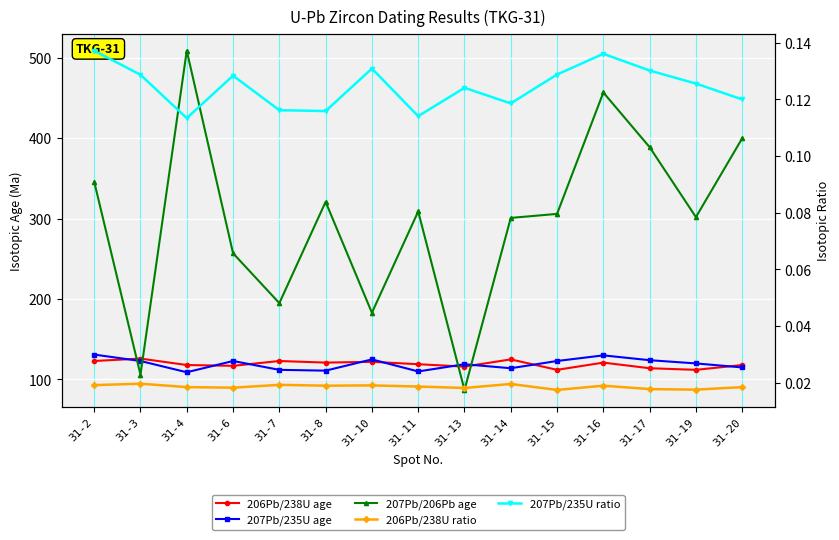

Which series changed the most between 31-6 and 31-19?

207Pb/206Pb age